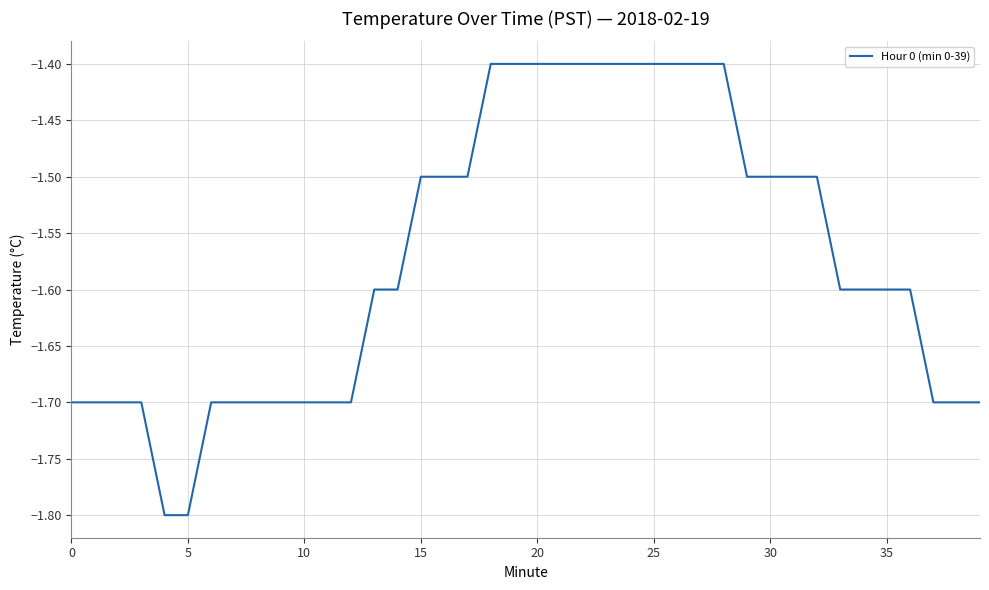

Reading left to right, list all the values displayed in this chart.

-1.7	-1.7	-1.7	-1.7	-1.8	-1.8	-1.7	-1.7	-1.7	-1.7	-1.7	-1.7	-1.7	-1.6	-1.6	-1.5	-1.5	-1.5	-1.4	-1.4	-1.4	-1.4	-1.4	-1.4	-1.4	-1.4	-1.4	-1.4	-1.4	-1.5	-1.5	-1.5	-1.5	-1.6	-1.6	-1.6	-1.6	-1.7	-1.7	-1.7